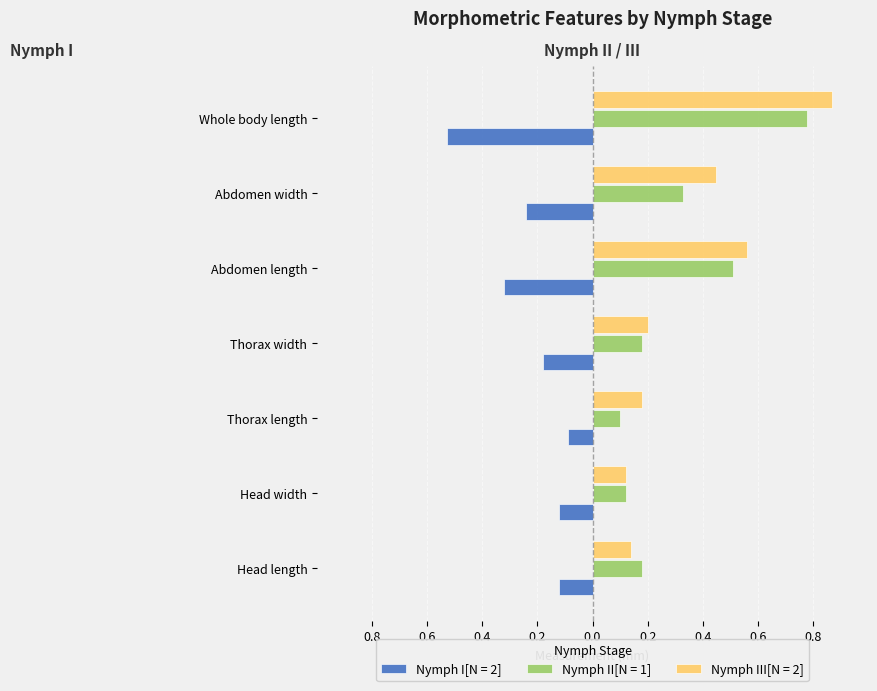

At how many categories does at least one series exceed 0?

7